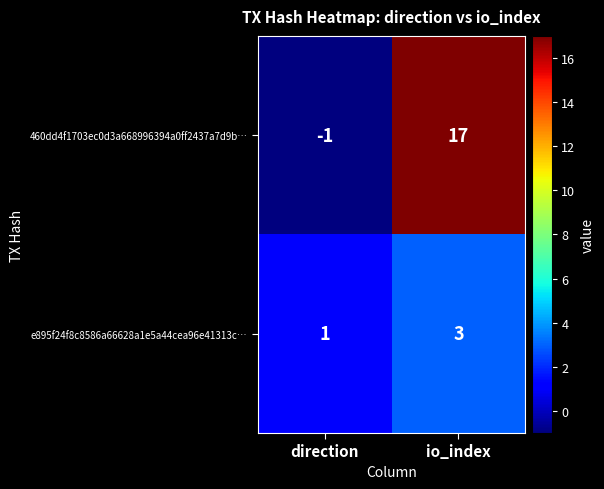

How many categories are shown in the chart?

2